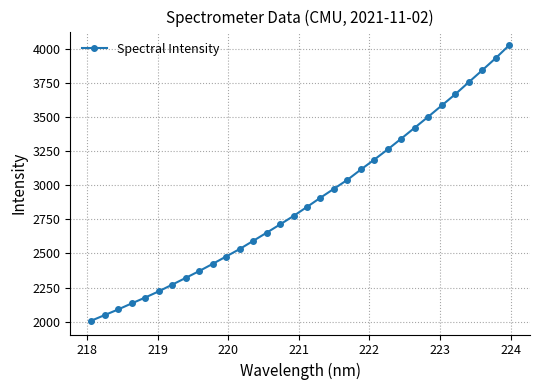

How many data points does each series have?

32